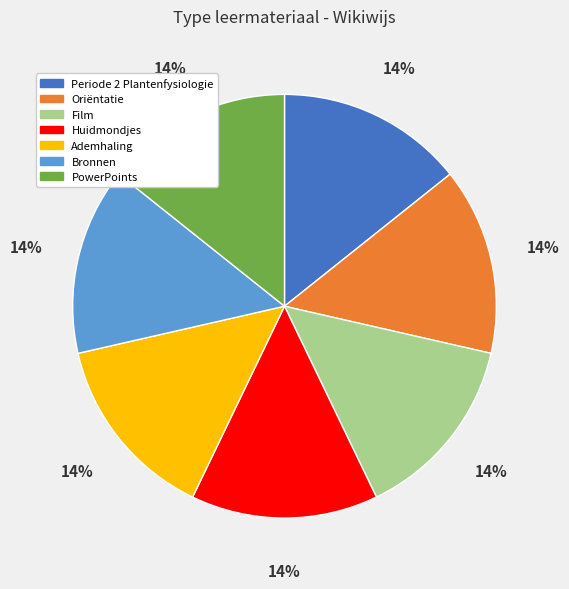

Count the number of slices in the pie.

7